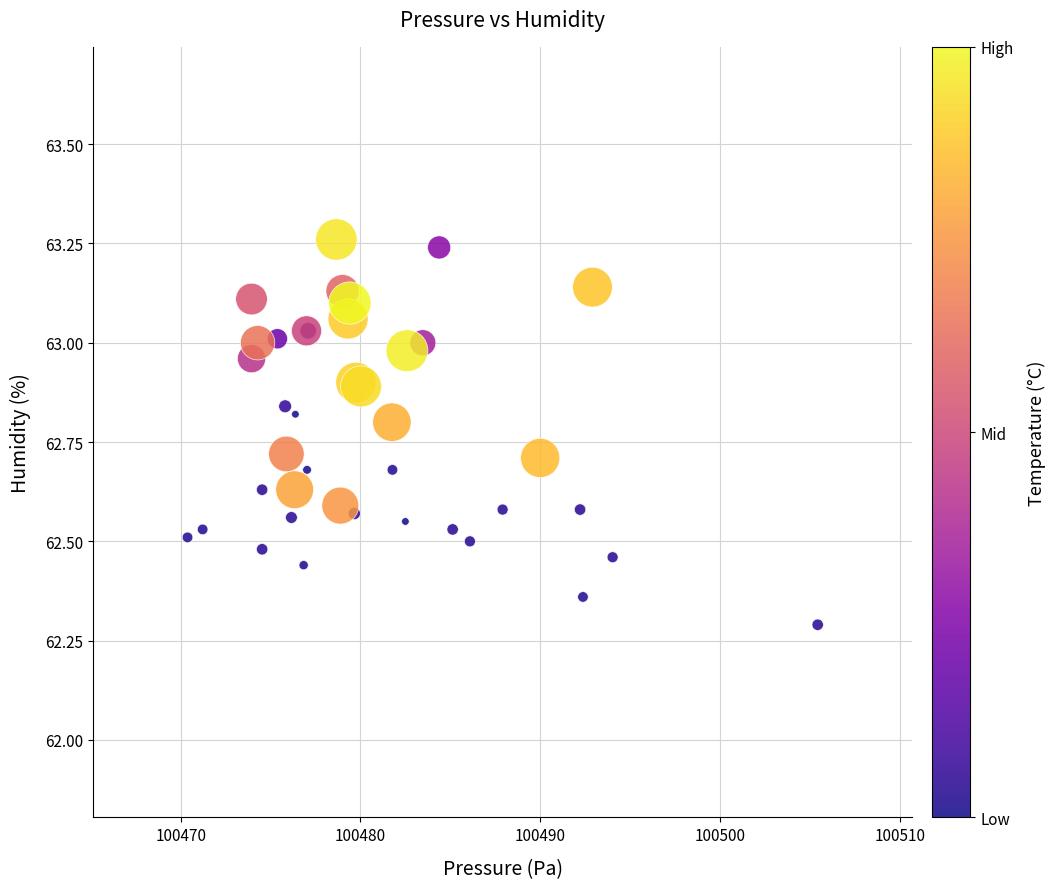

What Y value in the scatter plot is closest to 62?

62.3